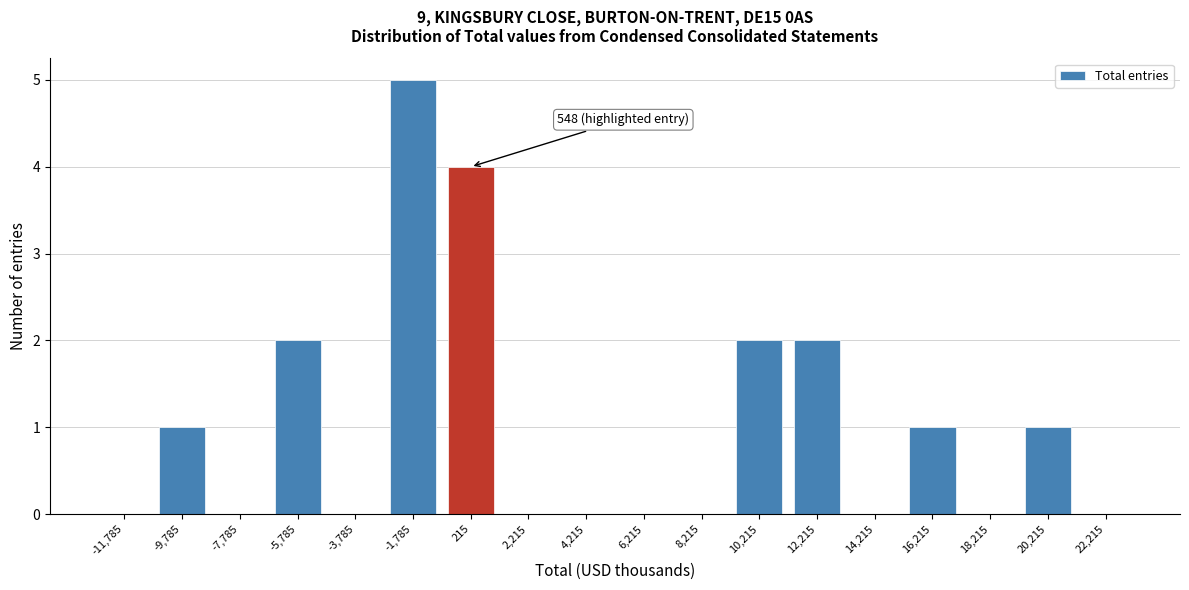

Reading right to left, list all the values displayed in this chart.

22,215=0	20,215=1	18,215=0	16,215=1	14,215=0	12,215=2	10,215=2	8,215=0	6,215=0	4,215=0	2,215=0	215=4	-1,785=5	-3,785=0	-5,785=2	-7,785=0	-9,785=1	-11,785=0